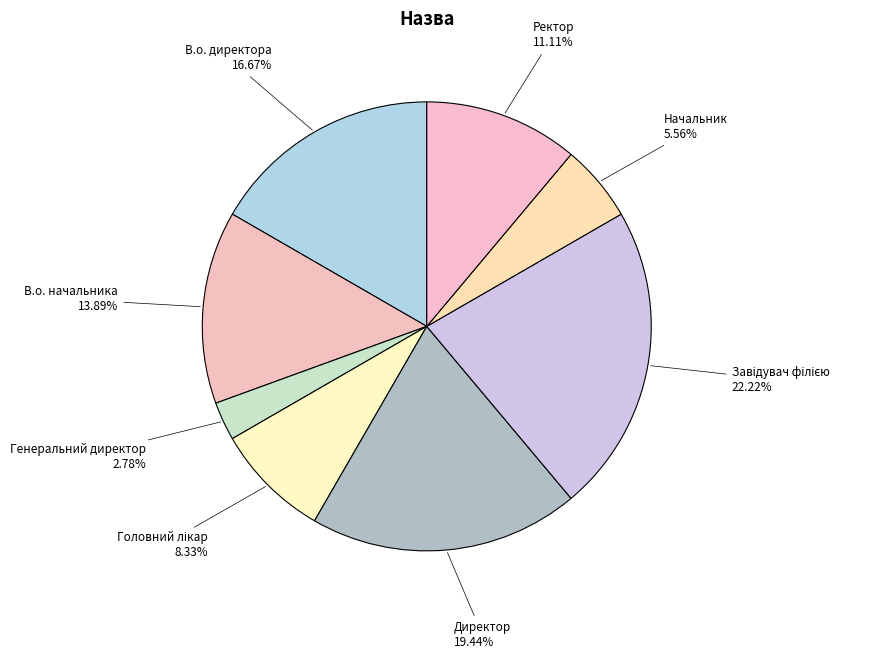

What is the smallest slice in the pie chart?

Генеральний директор